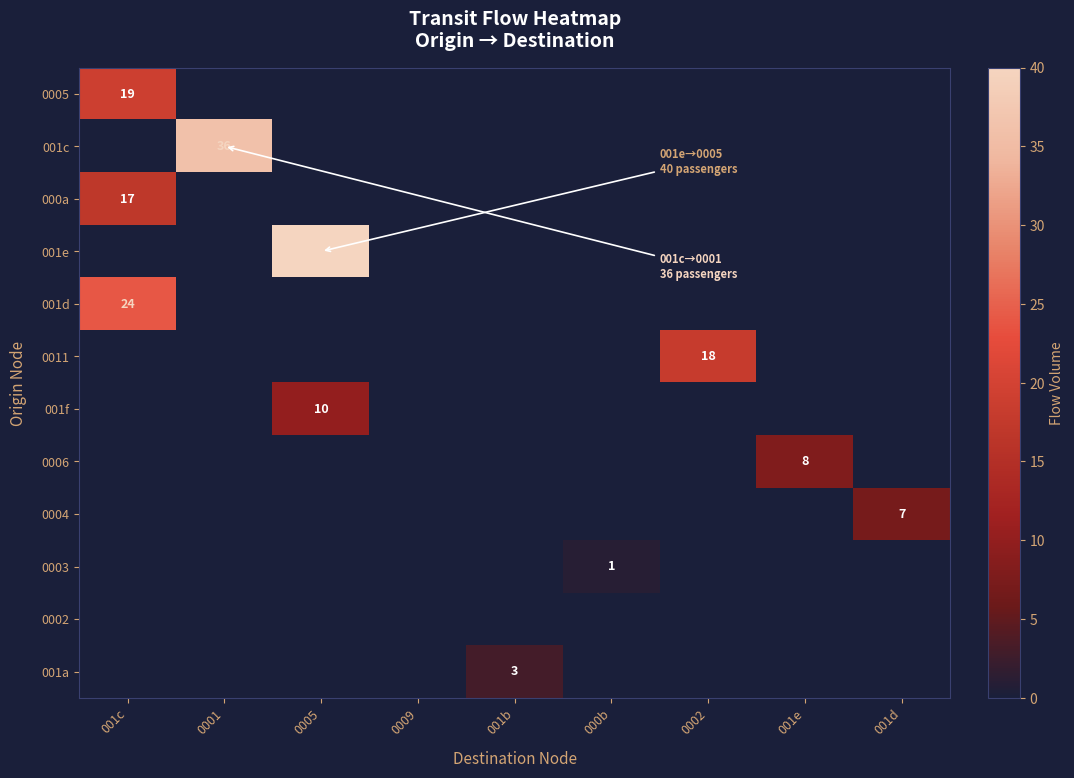

Which category has the highest value across all series?

0005